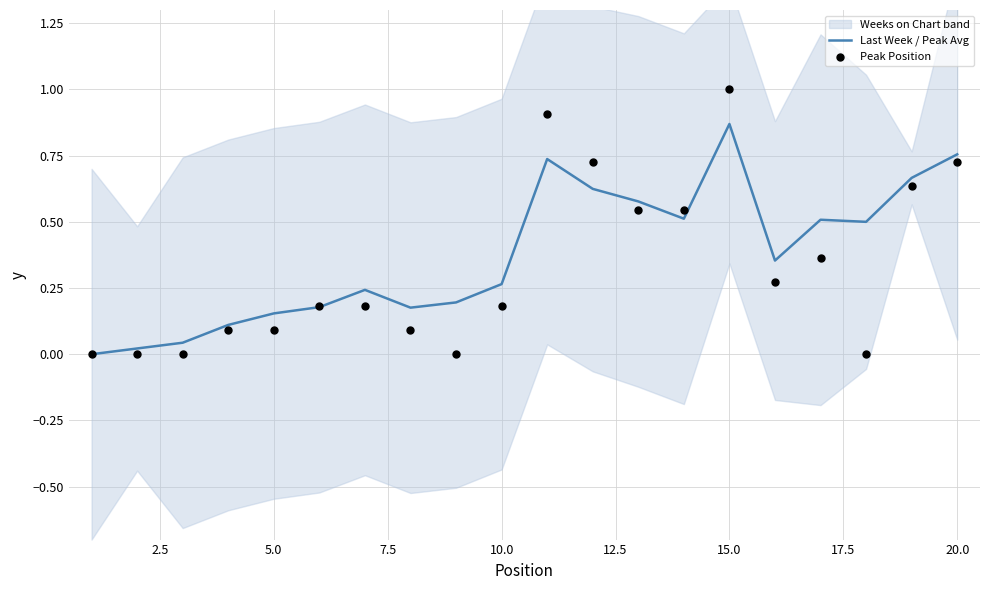

Is the value of Peak Position at 15.0 greater than the value of Last Week / Peak Avg at 7.5?

Yes